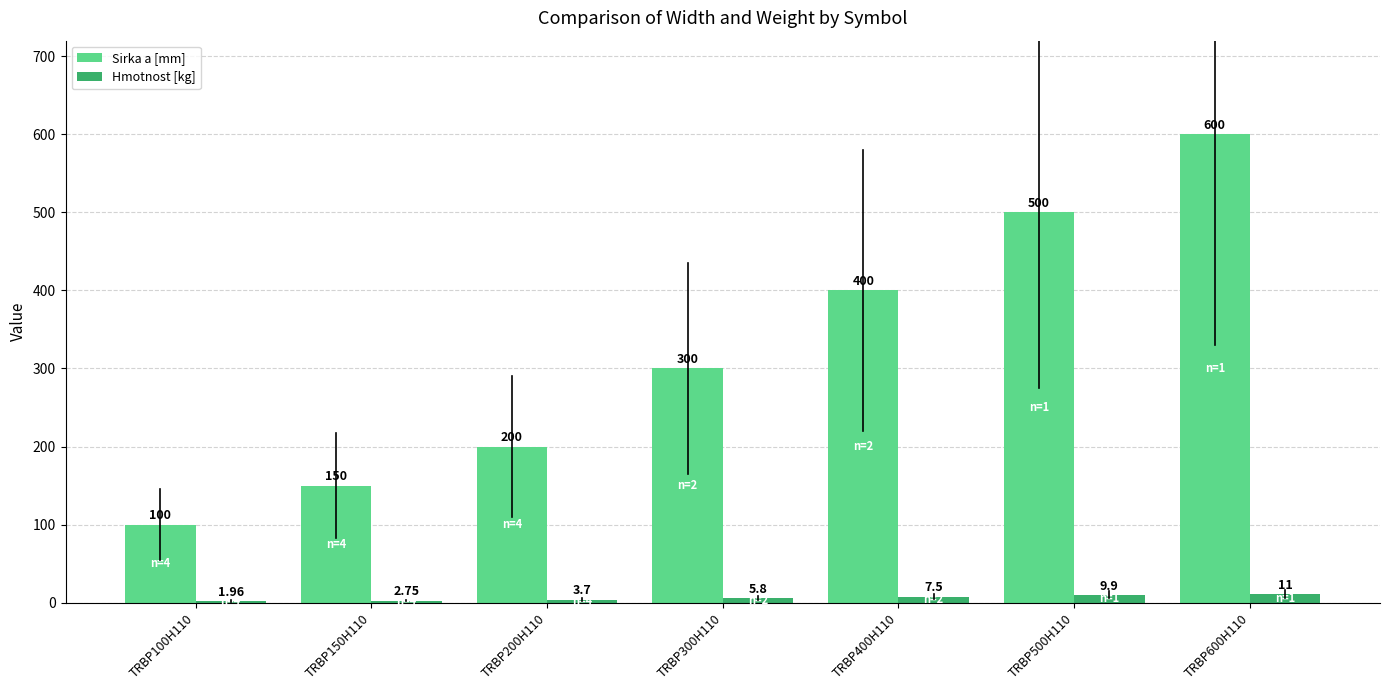

Are the bars horizontal?

No